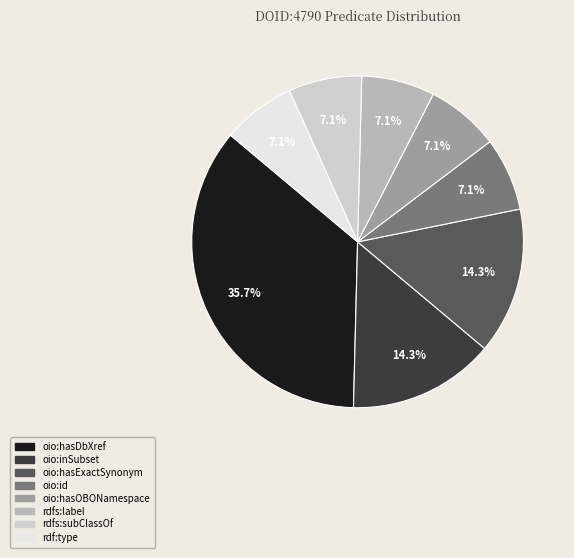

Which category has the biggest portion of the pie?

oio:hasDbXref